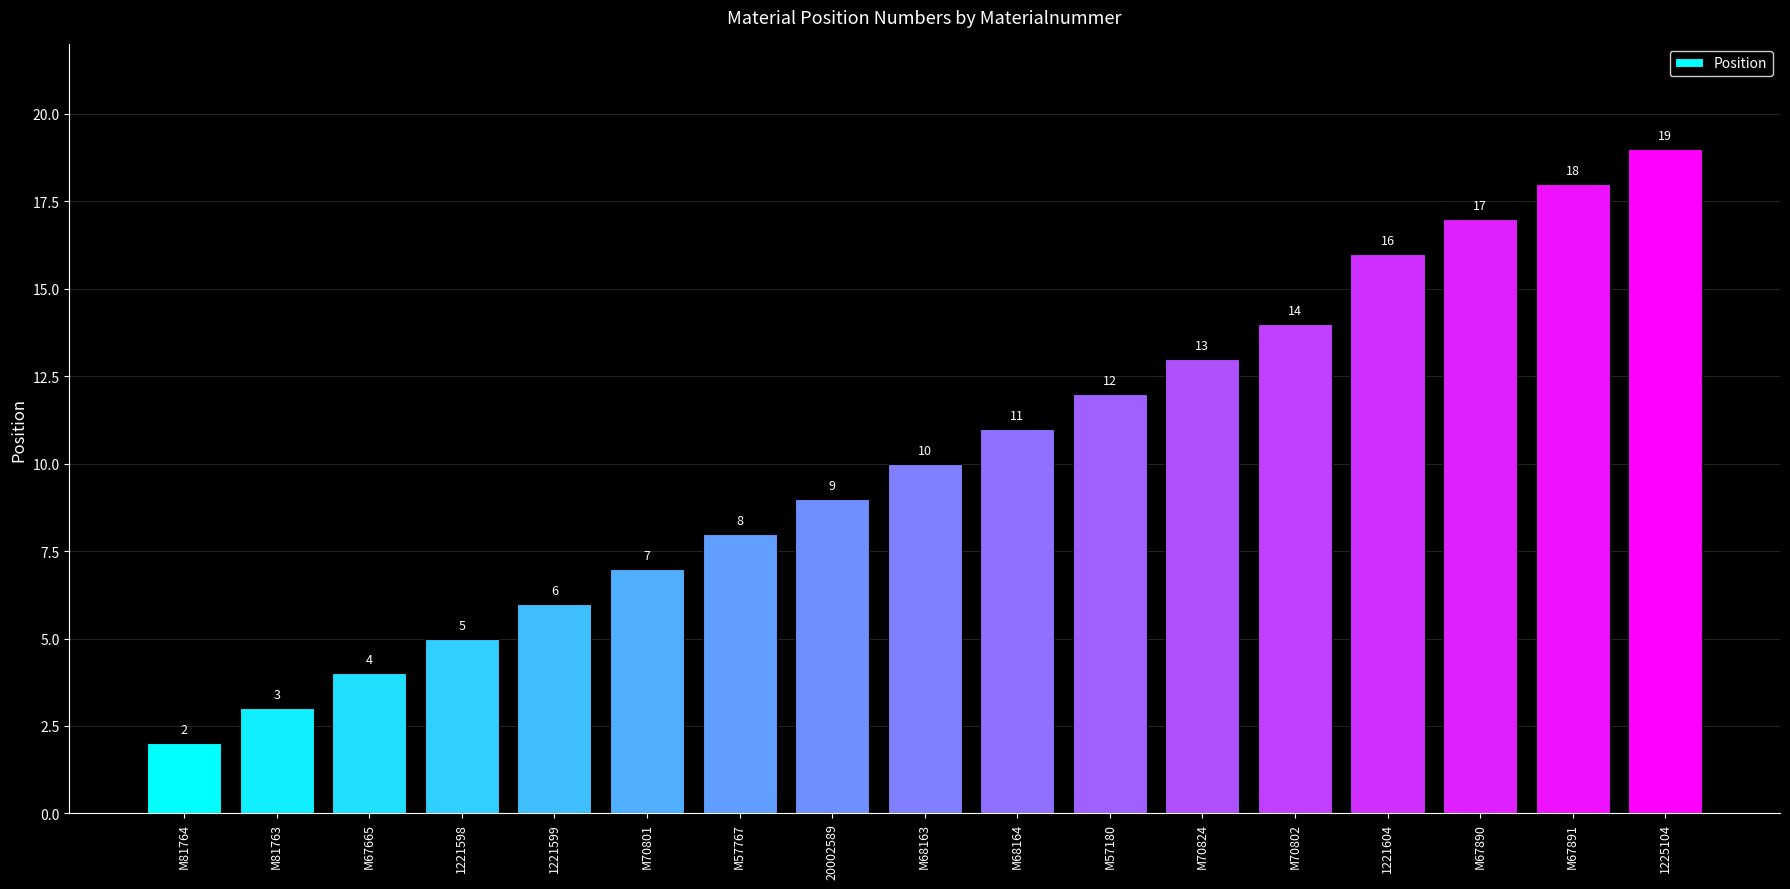

What is the smallest value displayed?

2